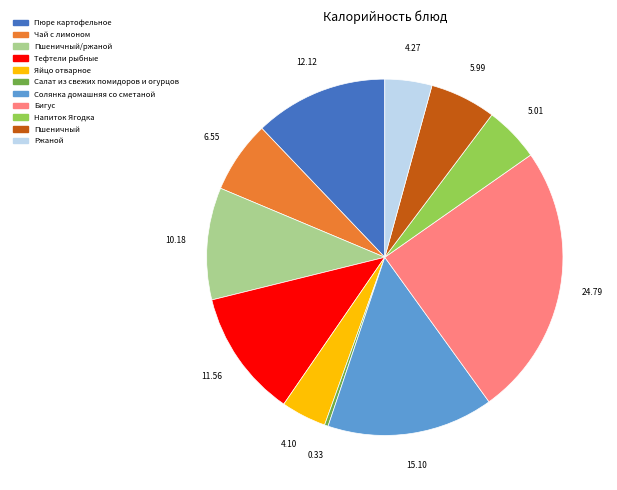

Does any single category account for the majority?

No